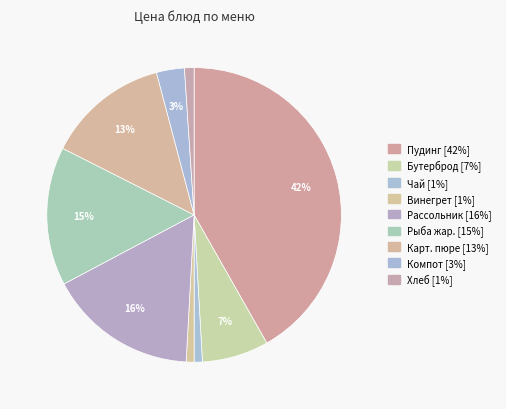

Count the number of slices in the pie.

9